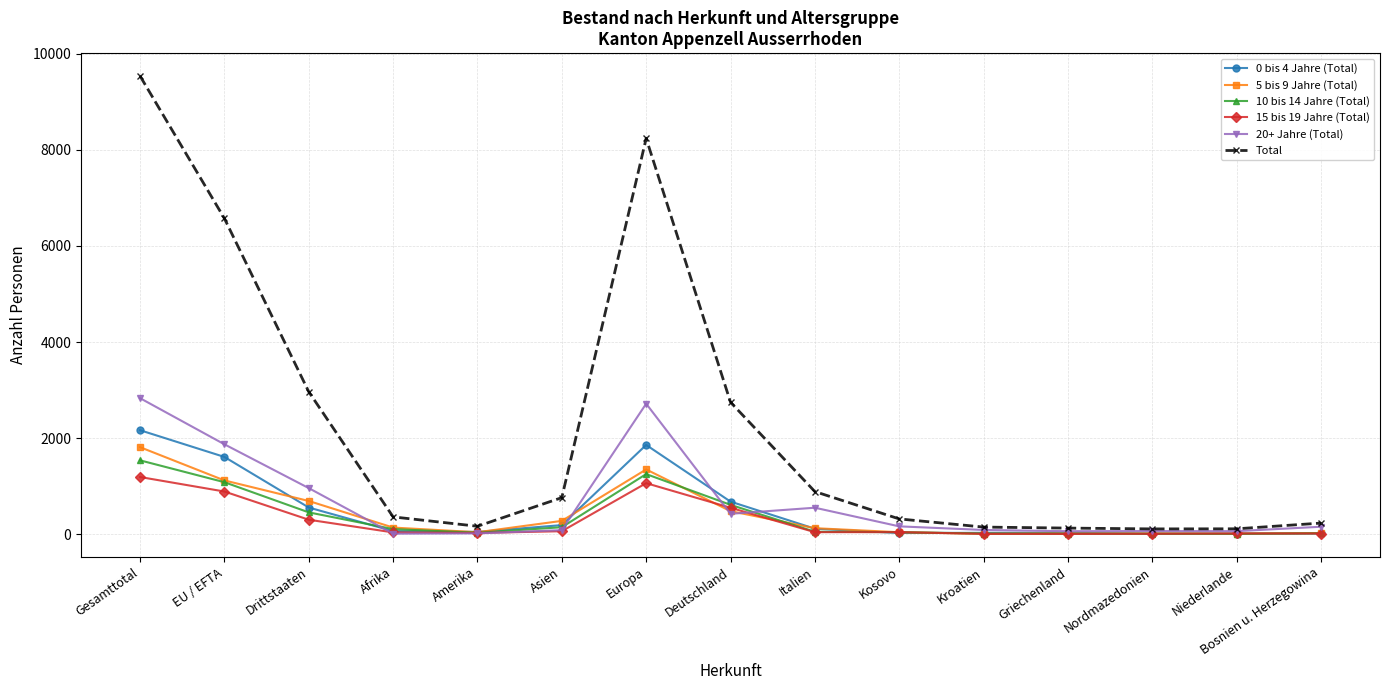

What is the minimum value for 20+ Jahre (Total)?

12